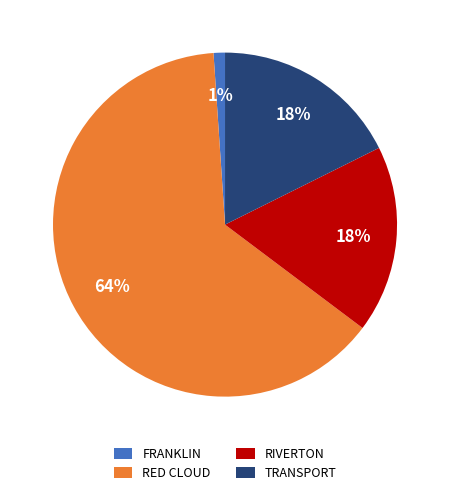

Combined, do FRANKLIN and RIVERTON account for over 50%?

No